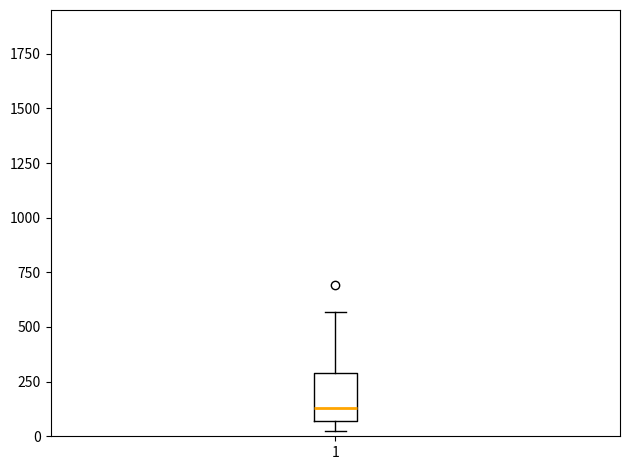

Where is the upper edge of the box at x = 1 on the y-axis? The values are not printed on the chart, so give them approximately, as read against the axis.

300